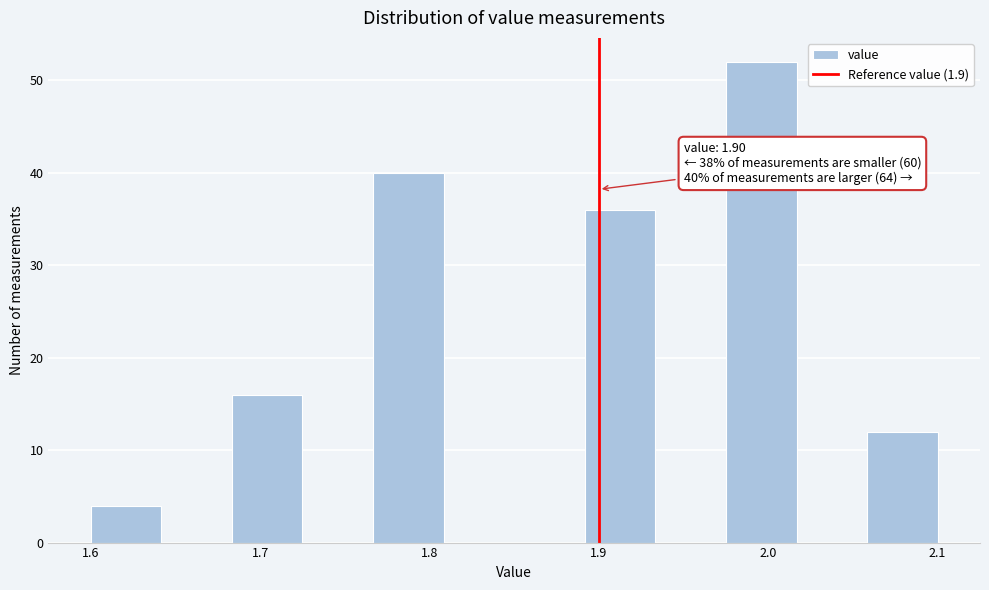

Which range on the x-axis has the tallest bar?

1.98 to 2.02